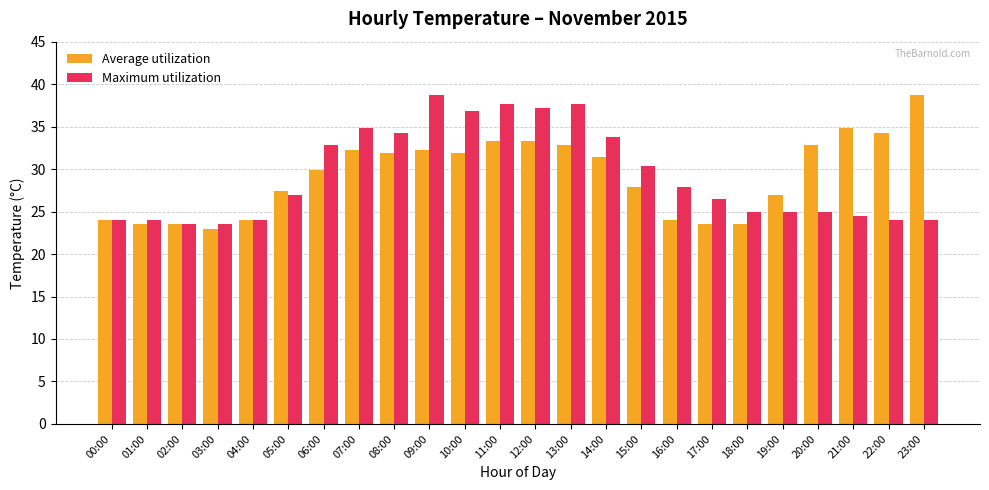

What is the label of the 20th bar from the left?

19:00